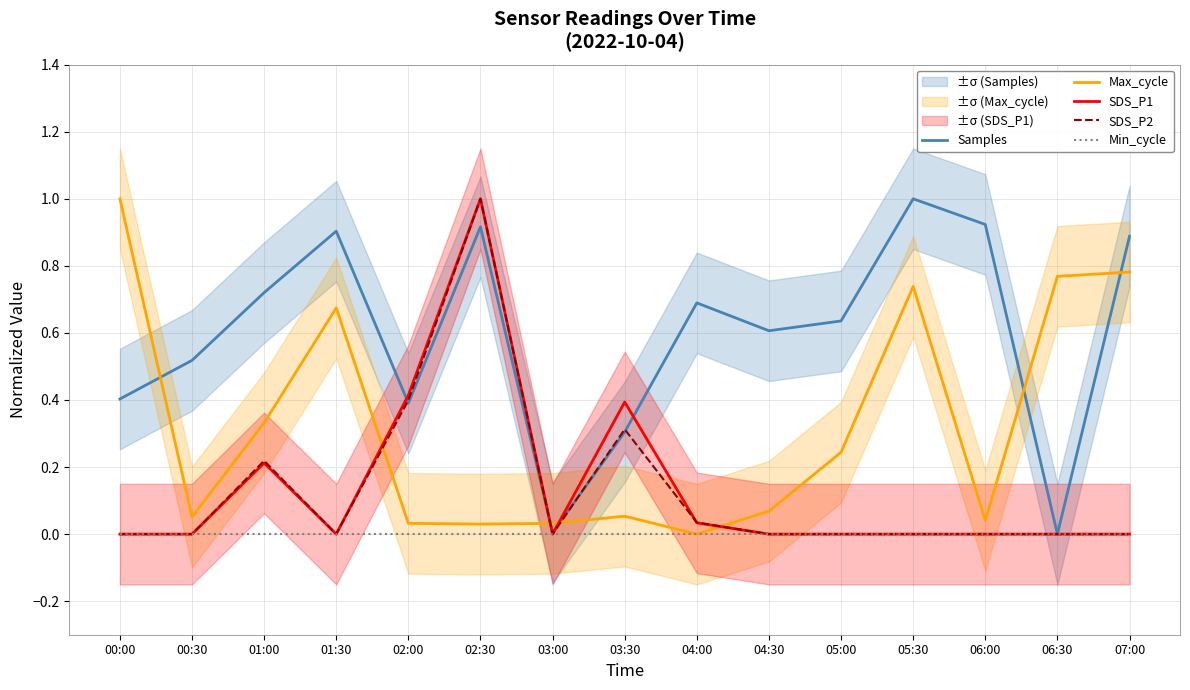

What is the difference between the SDS_P1 values at 05:00 and 02:00?

0.4